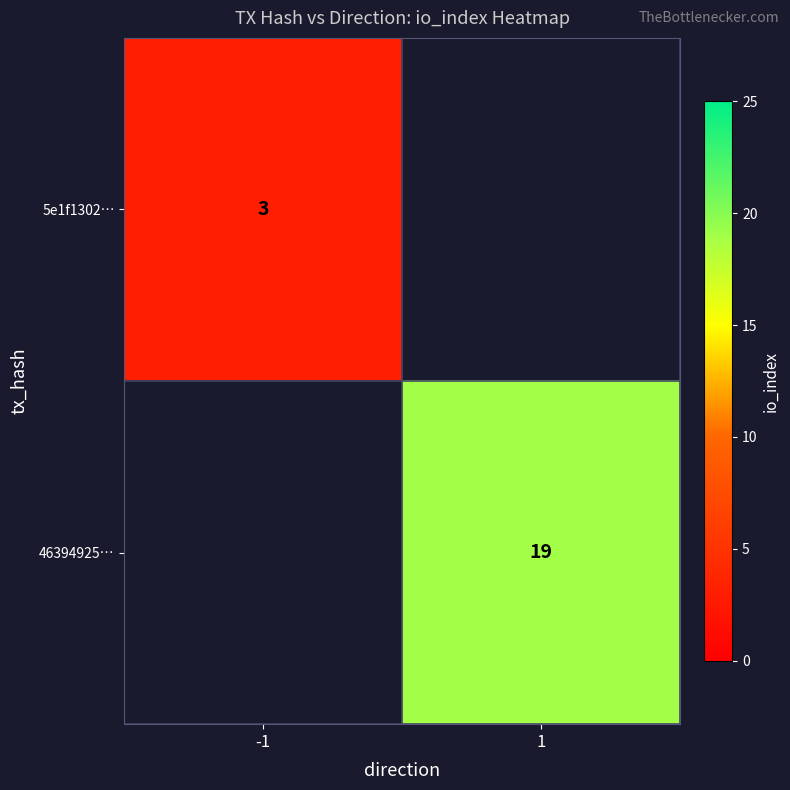

The value of 46394925… at 1 is 7. True or false?

False